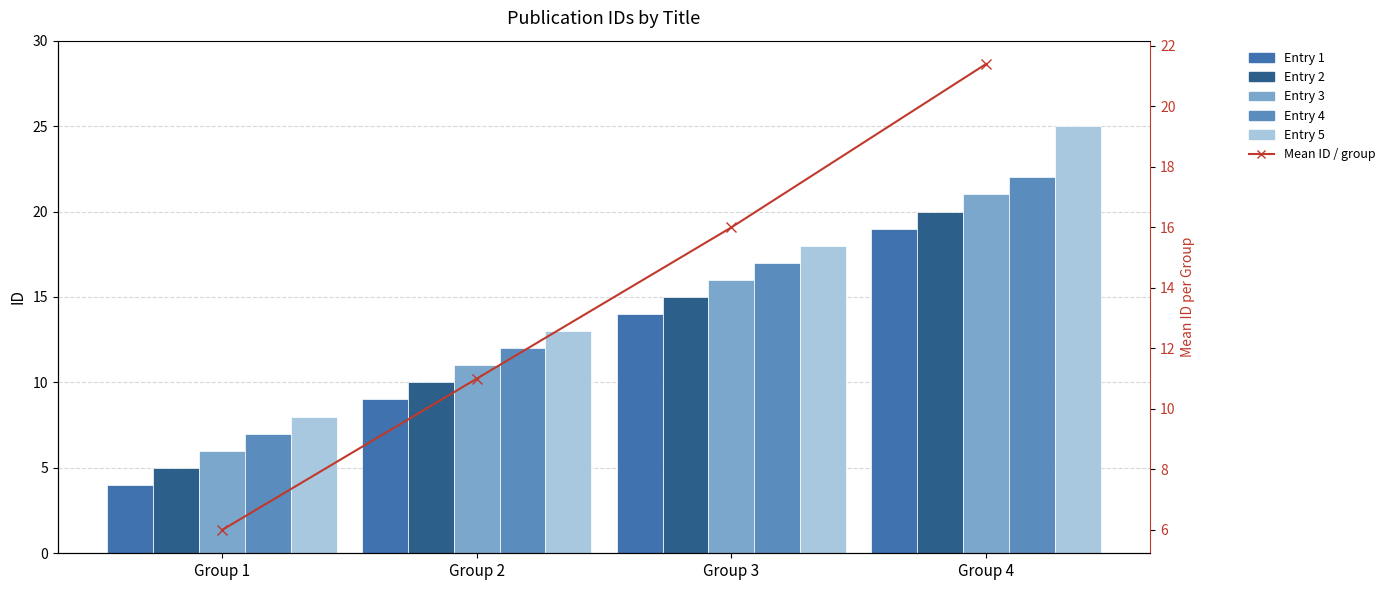

Which series has the widest spread of values?

Entry 5